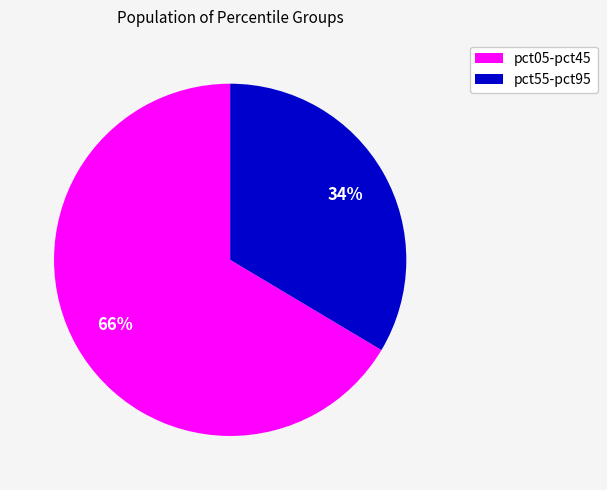

Does any single category account for the majority?

Yes